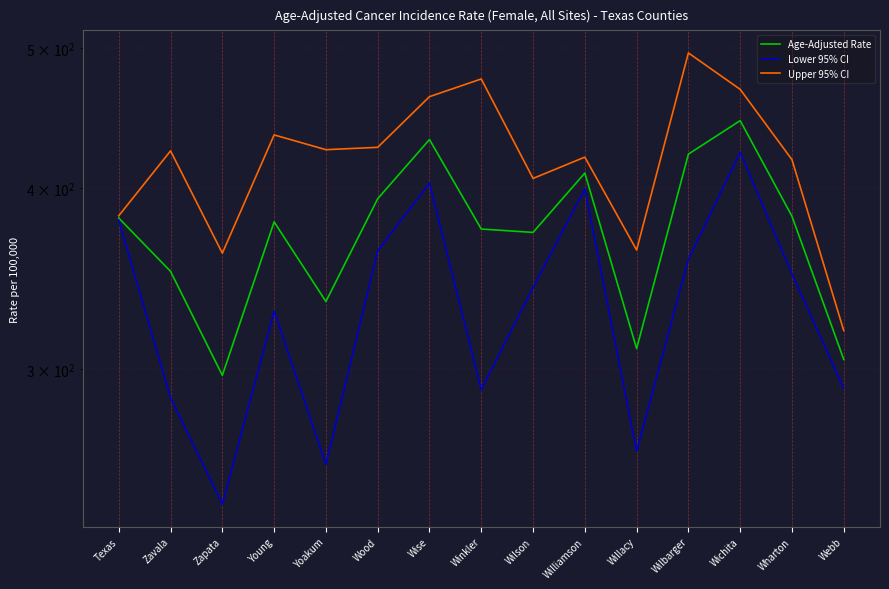

What is the approximate value of Lower 95% CI at Wichita?

423.6